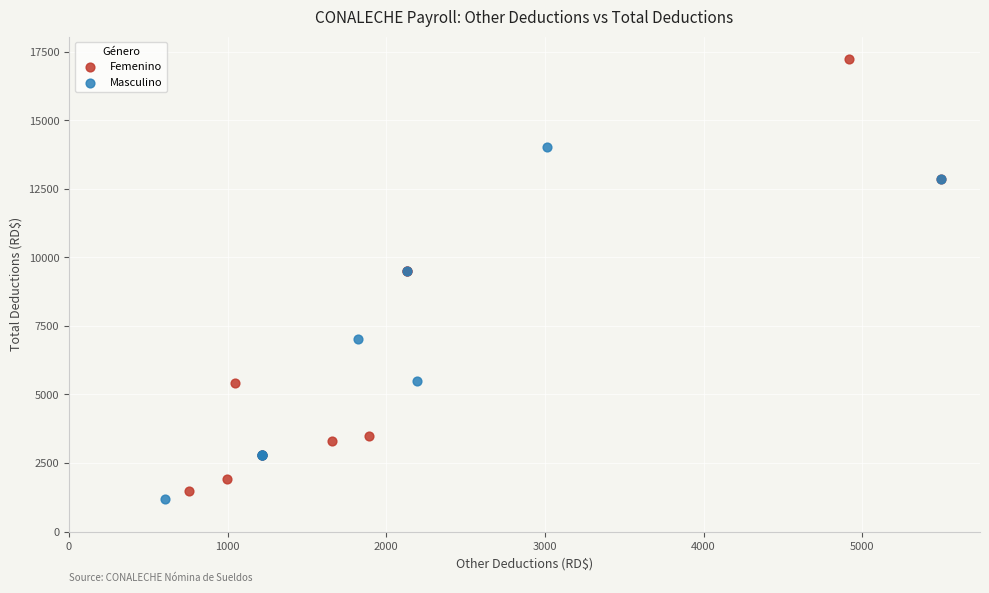

Which series reaches the maximum Y coordinate?

Femenino